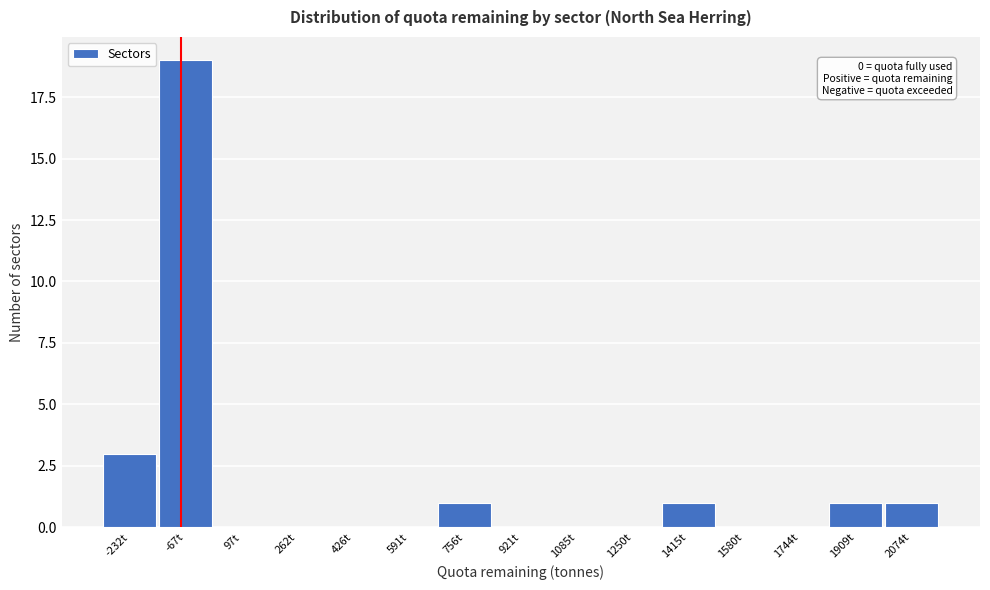

Reading left to right, extract all data points from this chart.

-232t=3	-67t=19	97t=0	262t=0	426t=0	591t=0	756t=1	921t=0	1085t=0	1250t=0	1415t=1	1580t=0	1744t=0	1909t=1	2074t=1